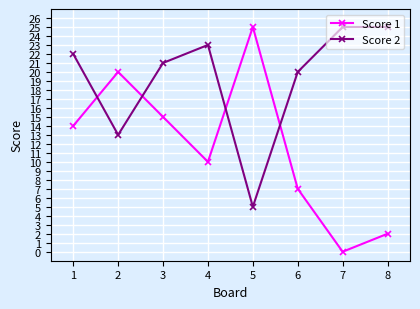

Which series has the widest spread of values?

Score 1